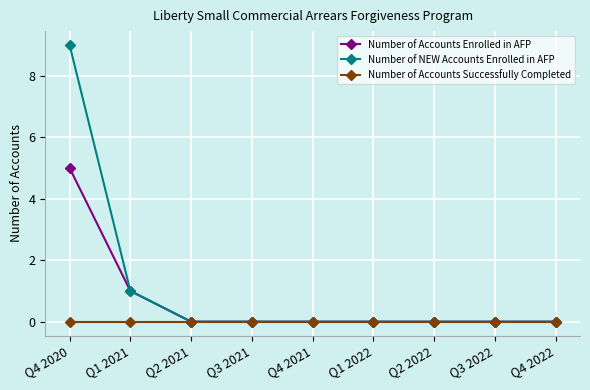

Which category has the highest value in the Number of Accounts Enrolled in AFP series?

Q4 2020